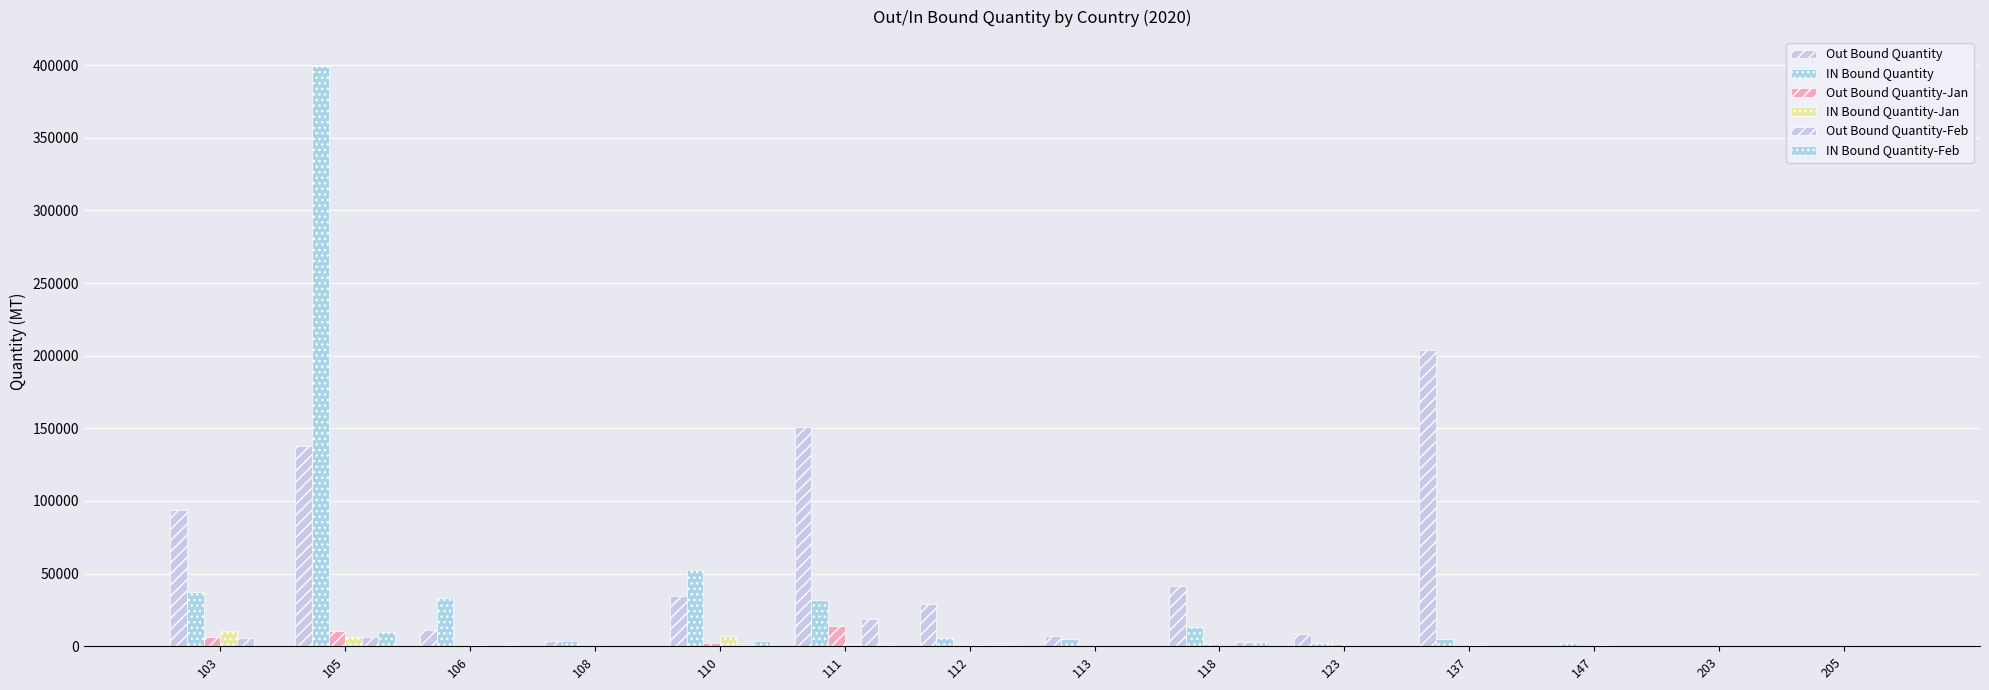

Is the value of IN Bound Quantity-Feb at 105 greater than the value of Out Bound Quantity-Feb at 108?

Yes